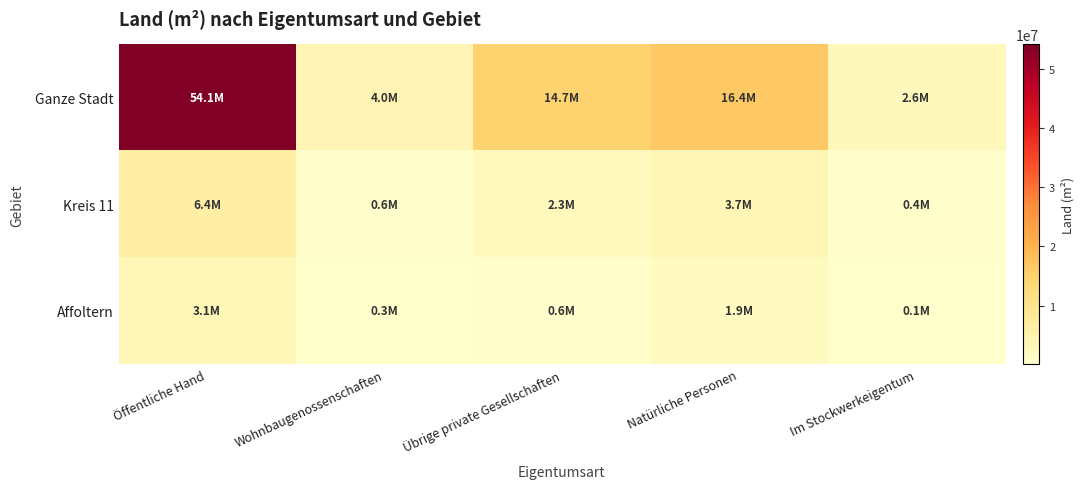

Between Öffentliche Hand and Übrige private Gesellschaften, which series saw the biggest shift?

Ganze Stadt